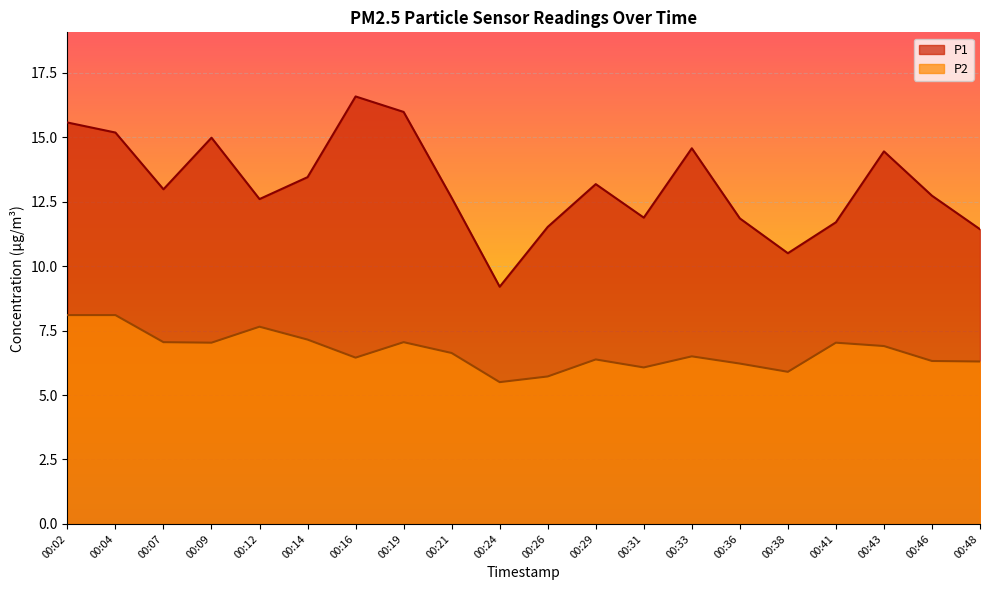

What is the difference between the P1 values at 00:43 and 00:16?

2.1